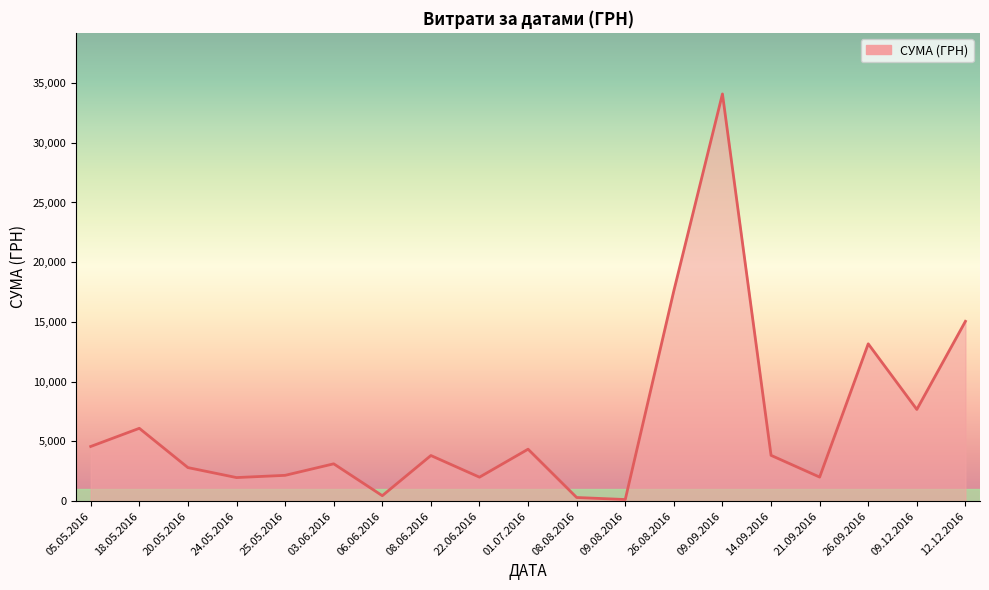

What is the difference between the maximum and minimum values?

33951.9